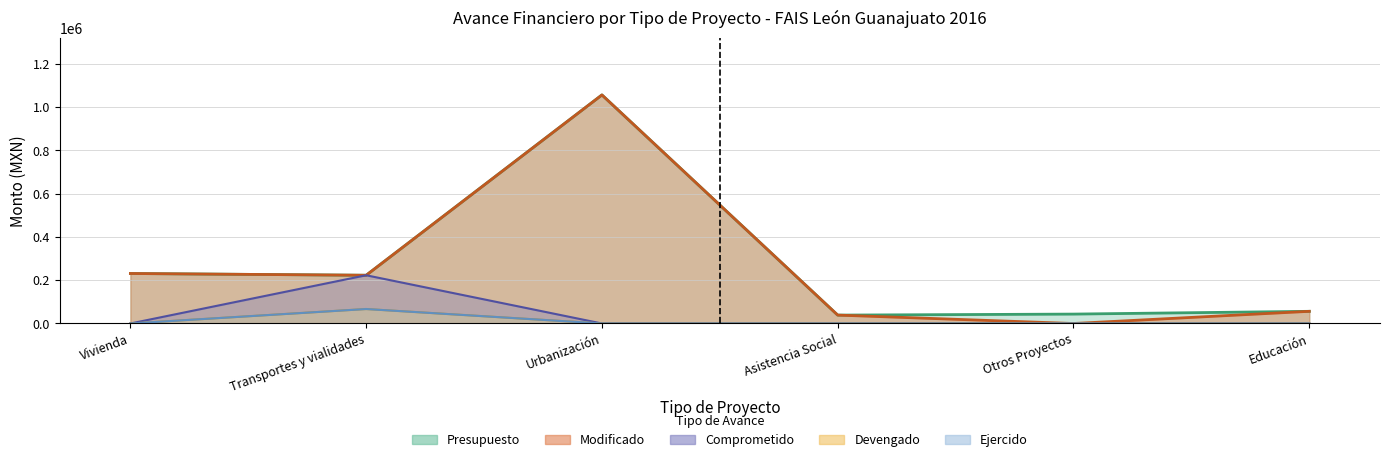

Rank the categories by Ejercido value from lowest to highest.

Vivienda, Urbanización, Asistencia Social, Otros Proyectos, Educación, Transportes y vialidades